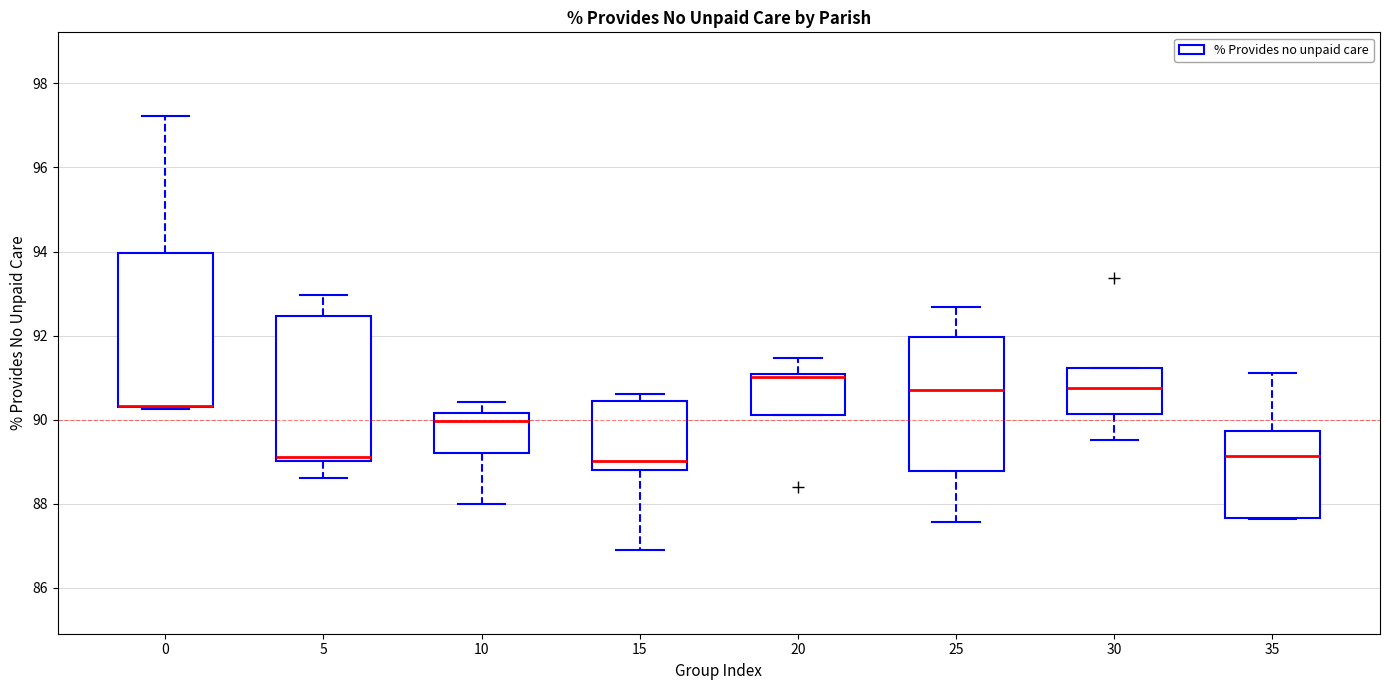

Comparing the boxes themselves (not the whiskers), which one is the tallest?

0